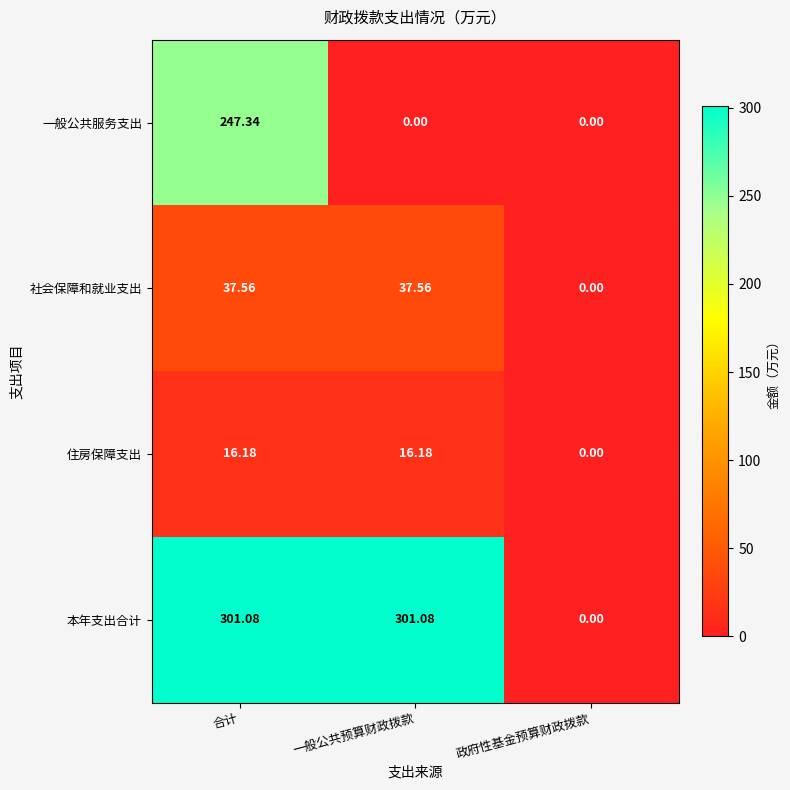

At which label is 住房保障支出 closest to 8?

政府性基金预算财政拨款